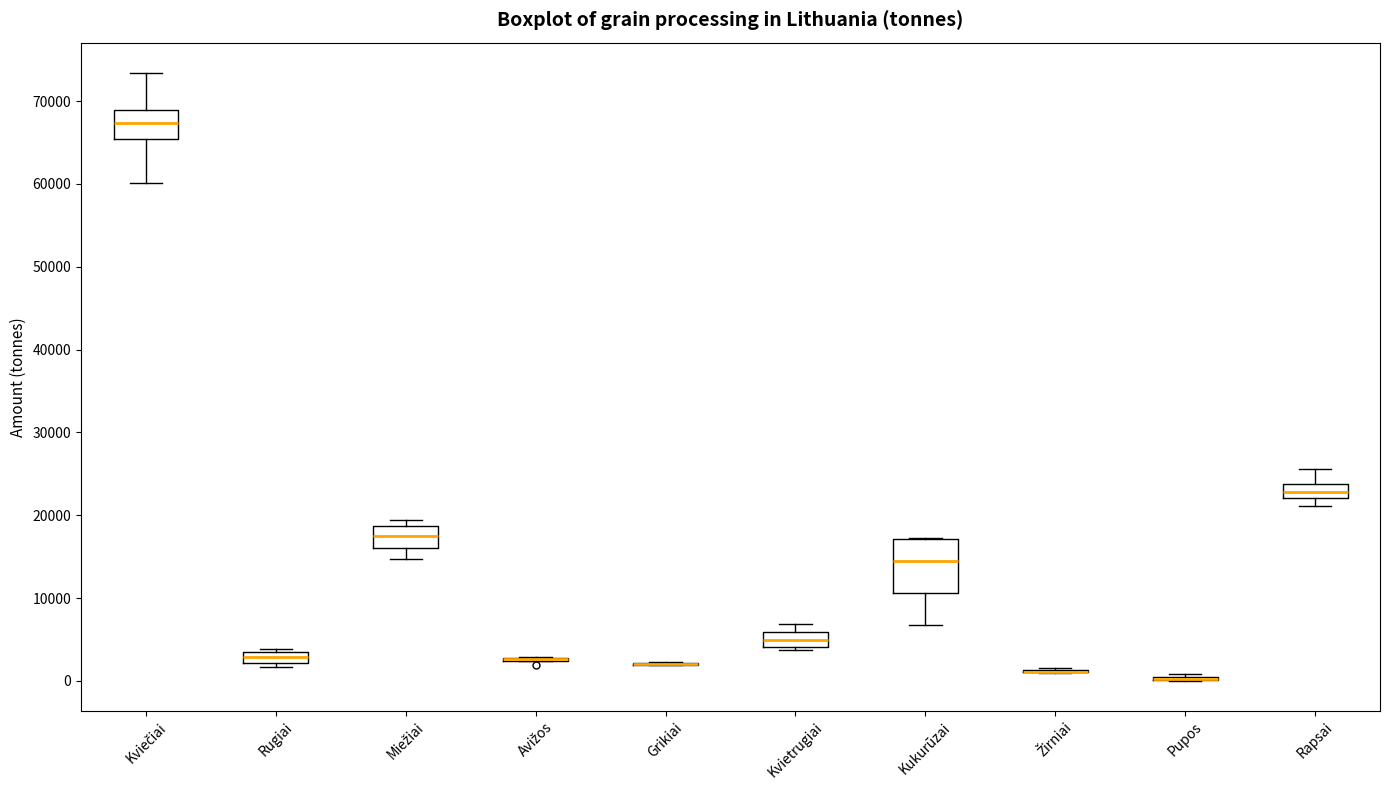

Which box is the tallest, from its lower edge to its upper edge?

Kukurūzai